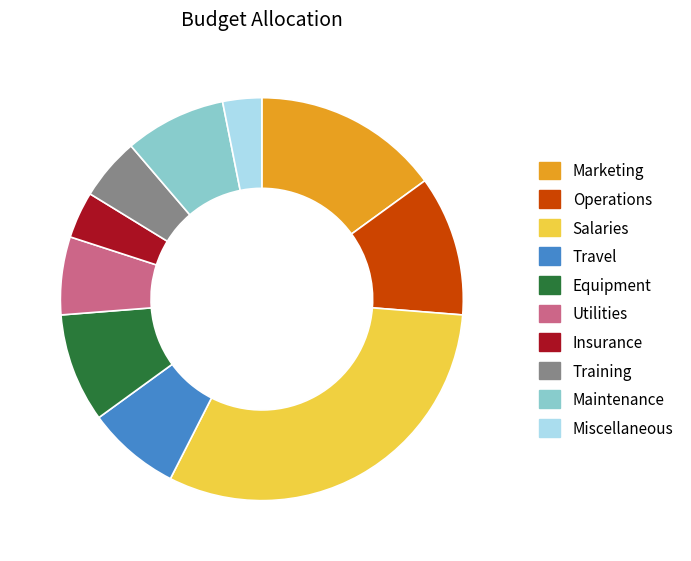

Is it true that Insurance is 4% of the pie?

True